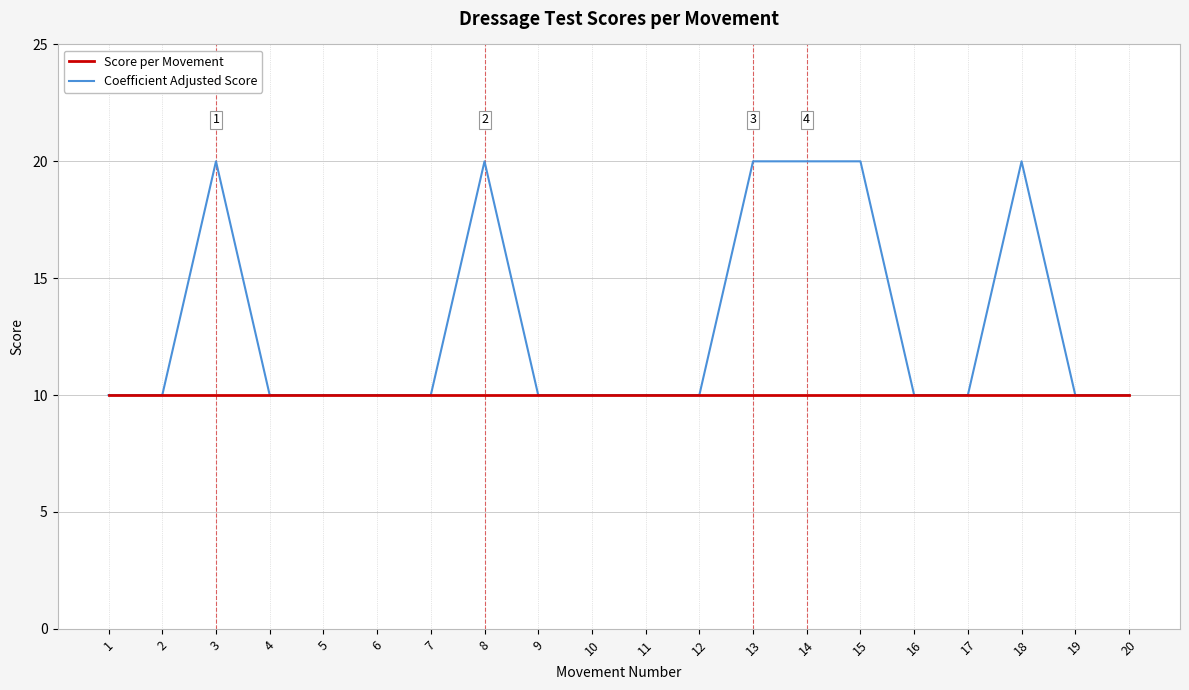

Which series has the largest total across all categories?

Coefficient Adjusted Score